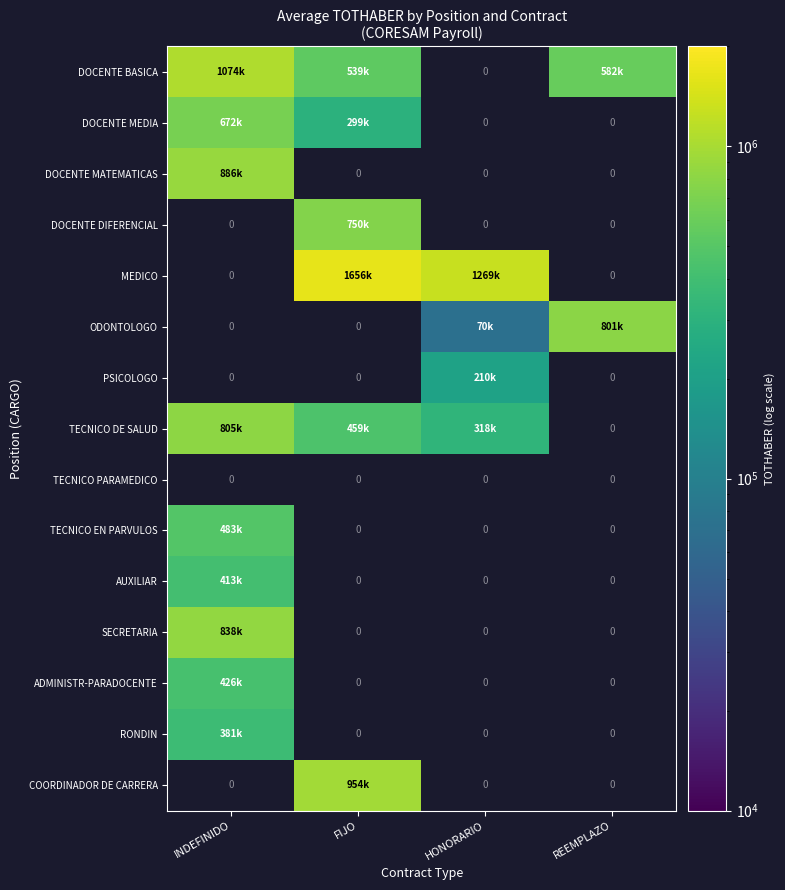

What is the spread (max minus min) of values at INDEFINIDO?

692915.0